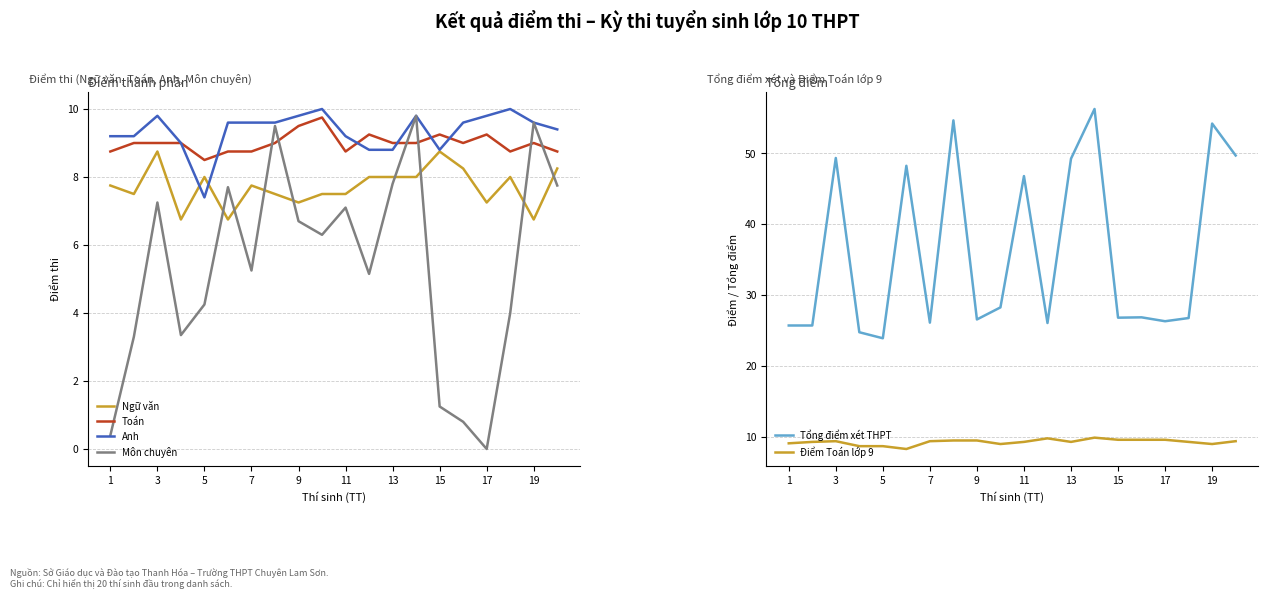

True or false: Tổng điểm xét THPT and Ngữ văn intersect in this chart.

False